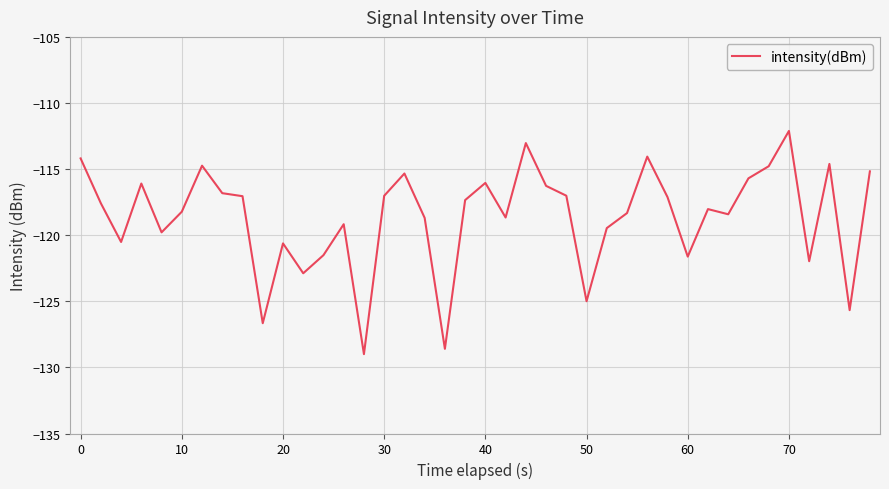

What is the greatest value displayed?

-112.1